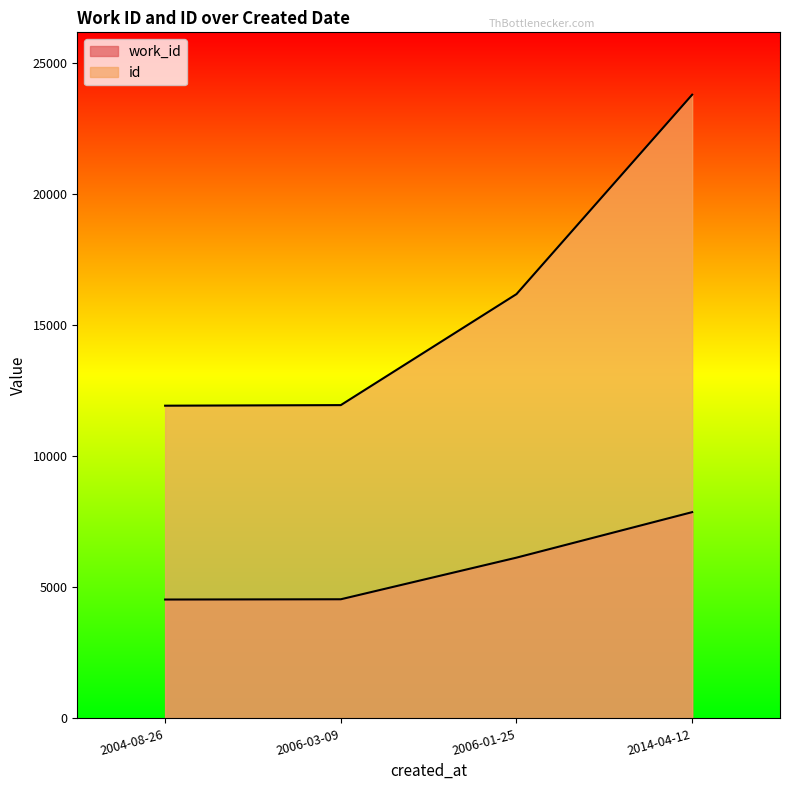

What is the value of the work_id point at the 3rd from the left?

6129